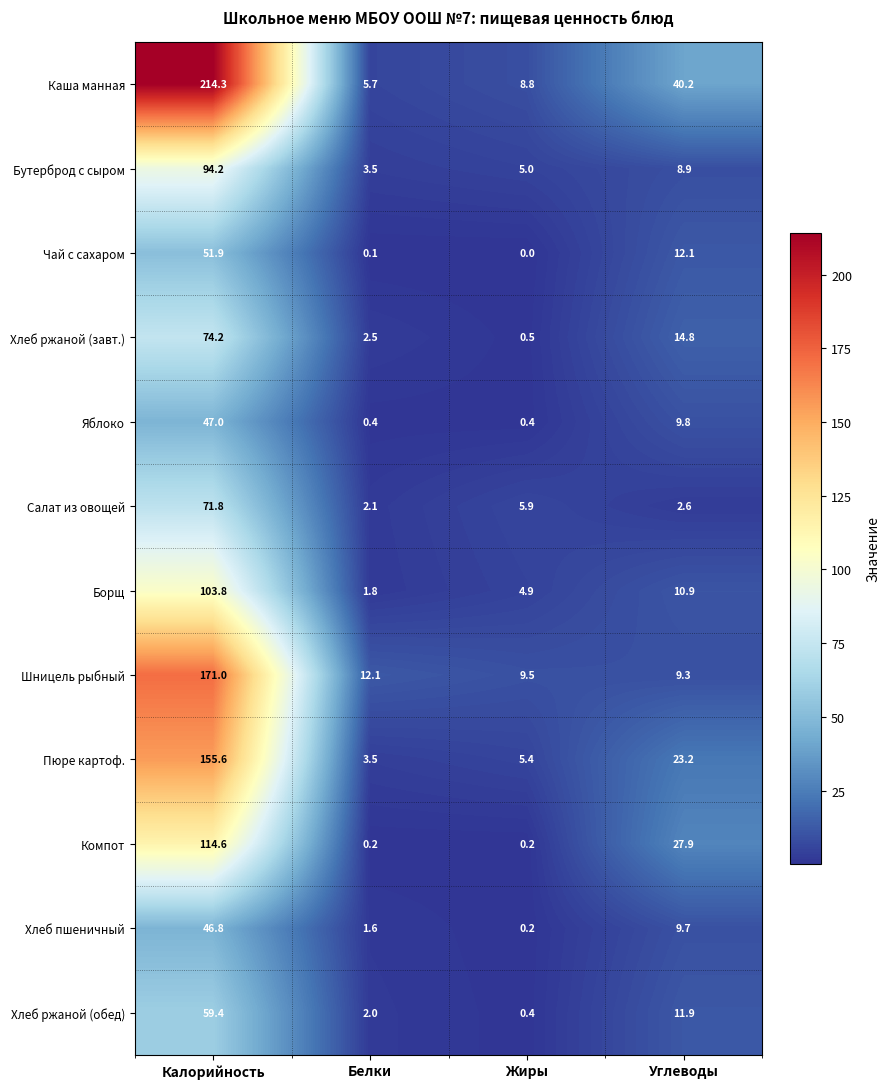

At which category is the sum across all series the highest?

Калорийность